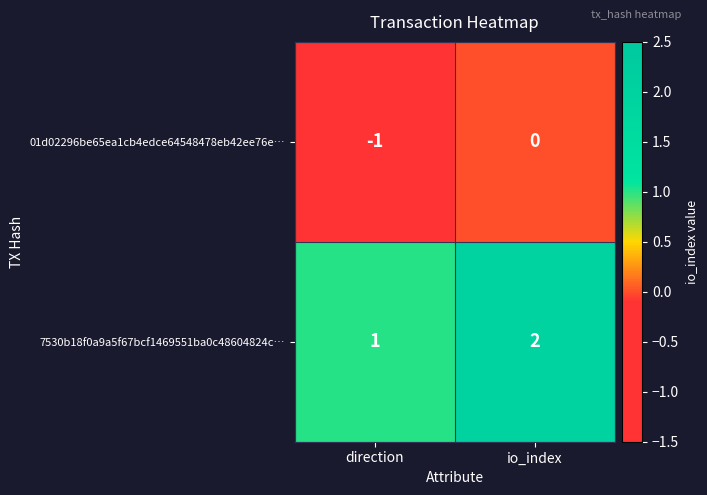

The value of 01d02296be65ea1cb4edce64548478eb42ee76e… at io_index is 0. True or false?

True